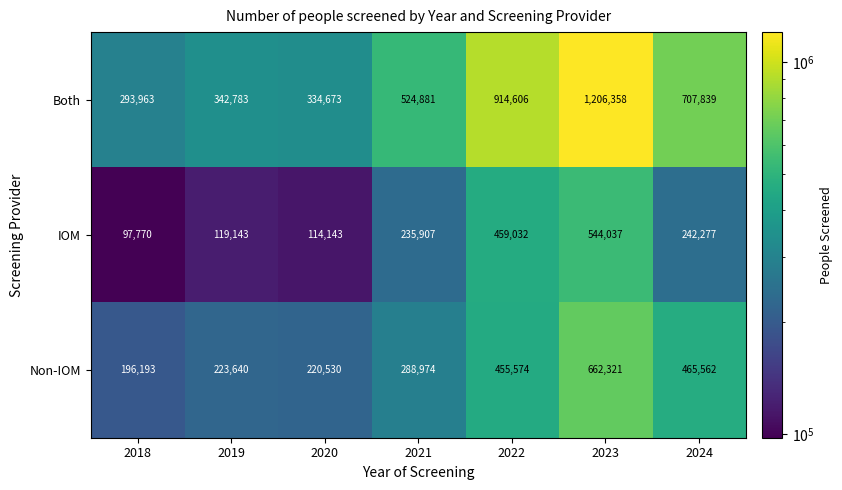

Is it true that Both equals 1078427 at 2024?

False